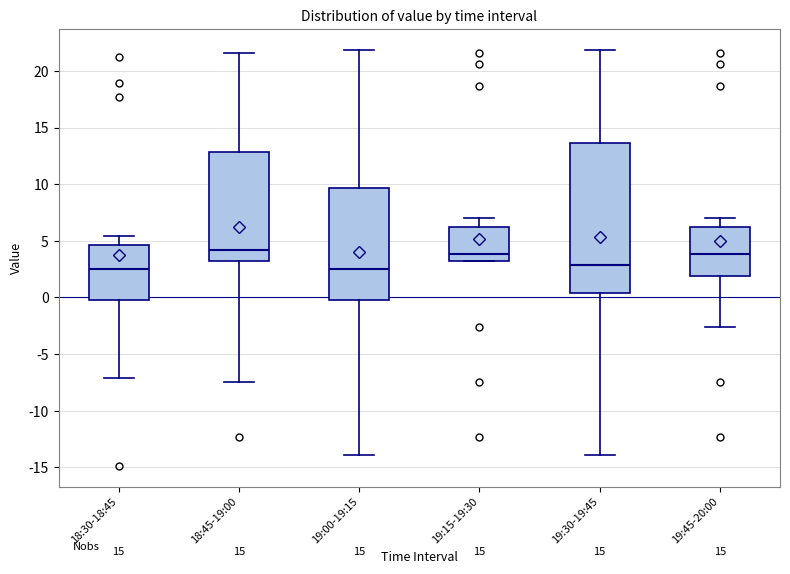

Which box is the tallest, from its lower edge to its upper edge?

19:30-19:45